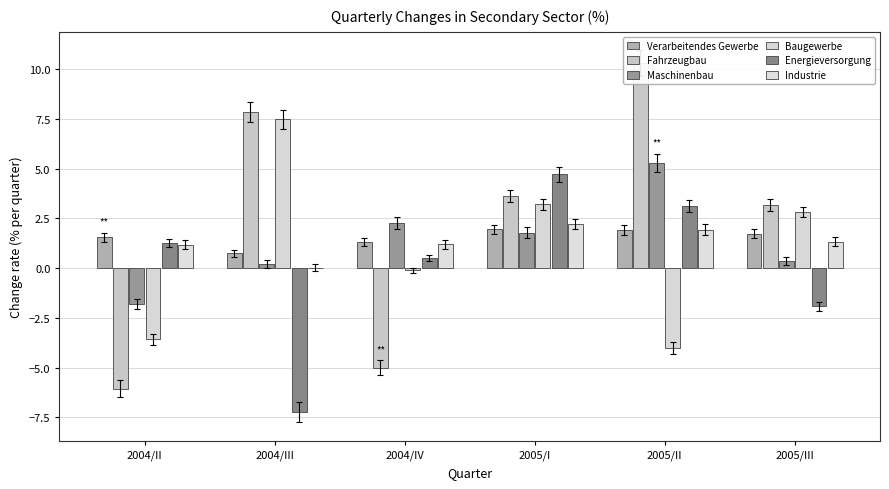

Reading left to right, transcribe all the data shown in this chart.

Verarbeitendes Gewerbe: 2004/II=1.5	2004/III=0.7	2004/IV=1.3	2005/I=1.9	2005/II=1.9	2005/III=1.7
Fahrzeugbau: 2004/II=-6.1	2004/III=7.8	2004/IV=-5.0	2005/I=3.6	2005/II=10.3	2005/III=3.2
Maschinenbau: 2004/II=-1.8	2004/III=0.2	2004/IV=2.3	2005/I=1.8	2005/II=5.3	2005/III=0.4
Baugewerbe: 2004/II=-3.6	2004/III=7.5	2004/IV=-0.1	2005/I=3.2	2005/II=-4.0	2005/III=2.8
Energieversorgung: 2004/II=1.3	2004/III=-7.3	2004/IV=0.5	2005/I=4.7	2005/II=3.1	2005/III=-1.9
Industrie: 2004/II=1.2	2004/III=0.0	2004/IV=1.2	2005/I=2.2	2005/II=1.9	2005/III=1.3